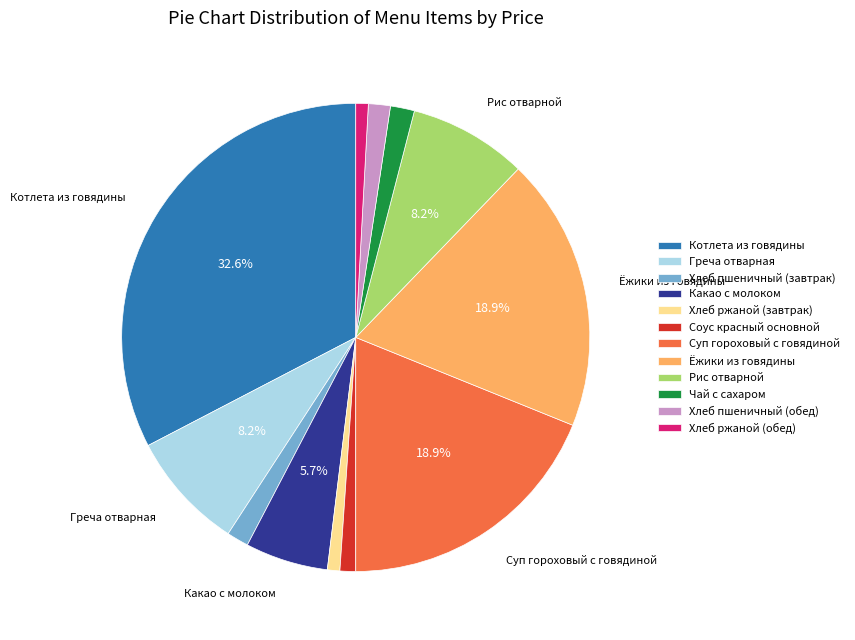

The Хлеб ржаной (обед) slice represents 1% of the pie. True or false?

True